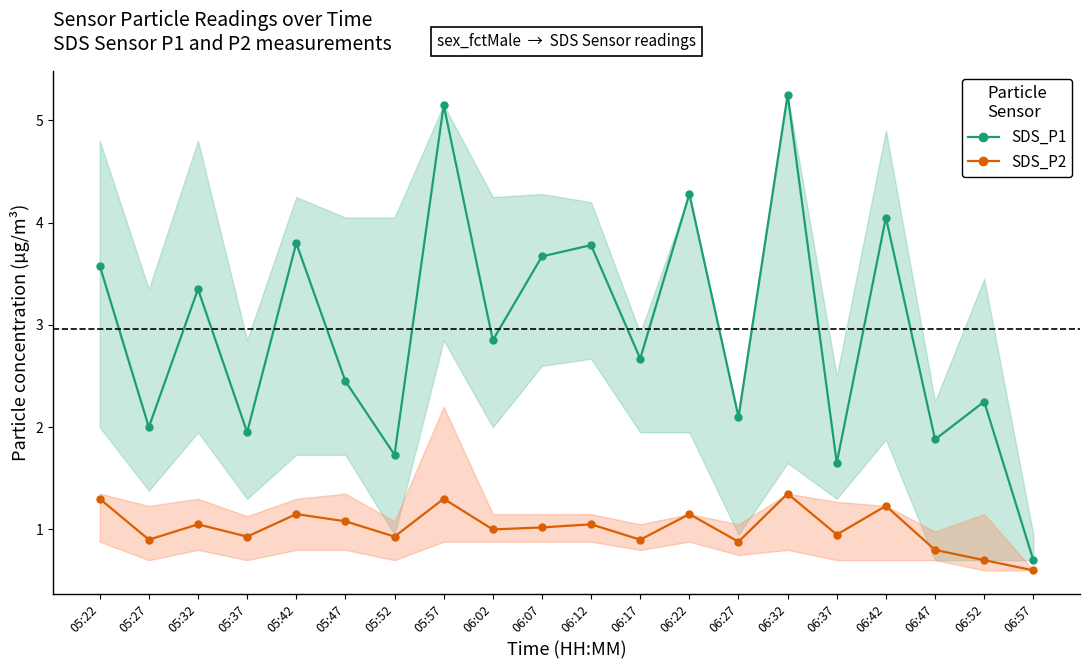

How many categories are shown in the chart?

20